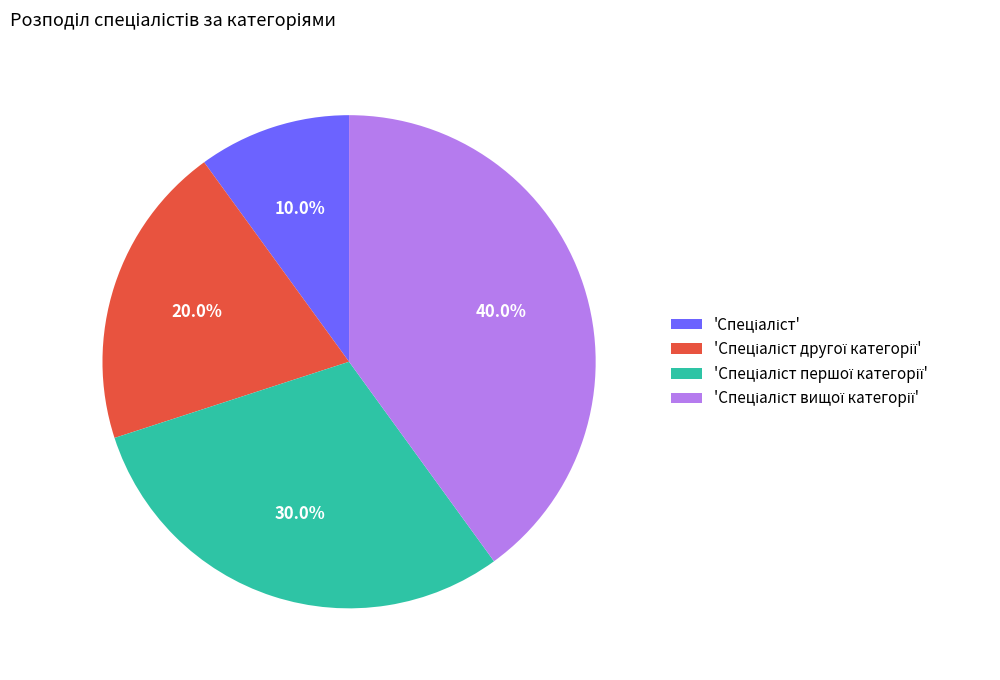

Does any single category account for the majority?

No